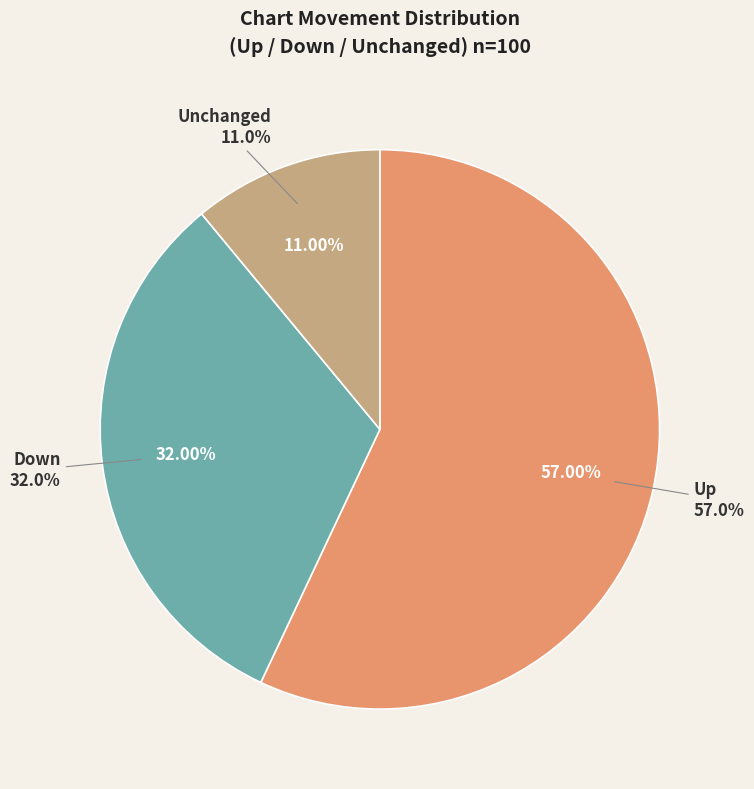

Which category has the biggest portion of the pie?

up